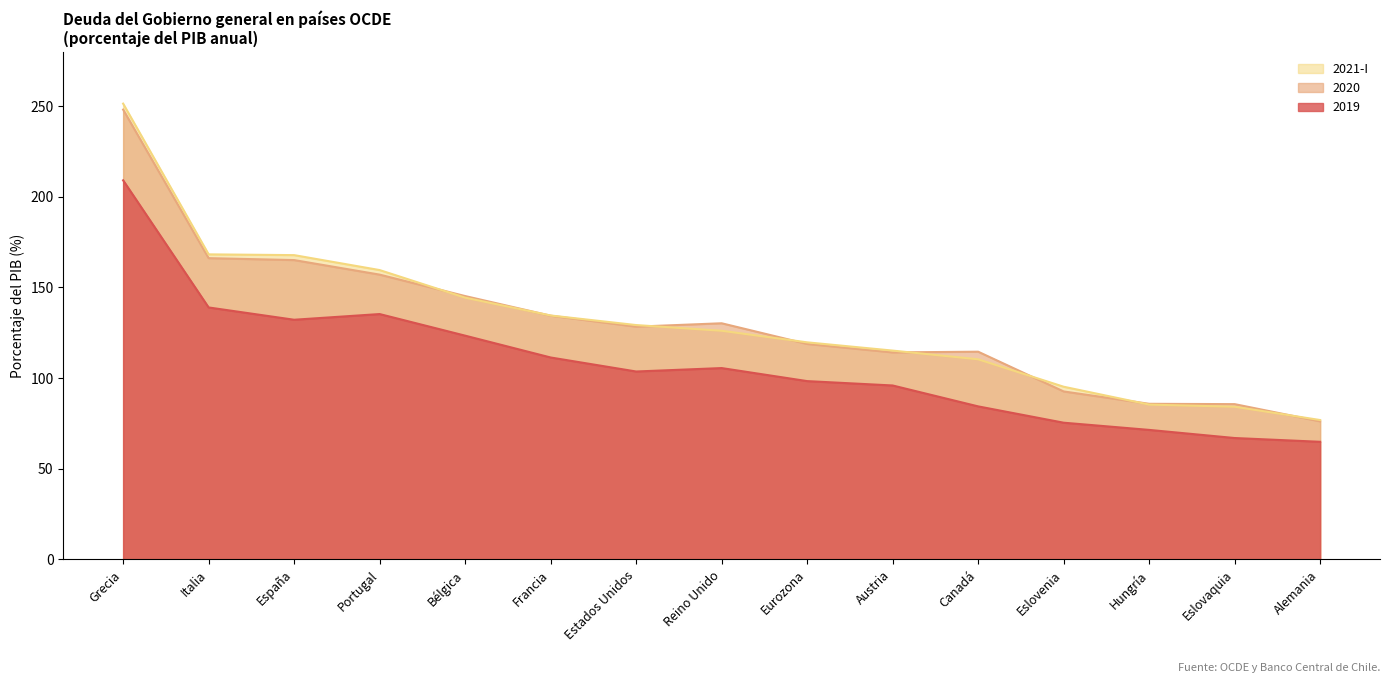

What is the difference between the 2021-I values at Estados Unidos and Francia?

5.3